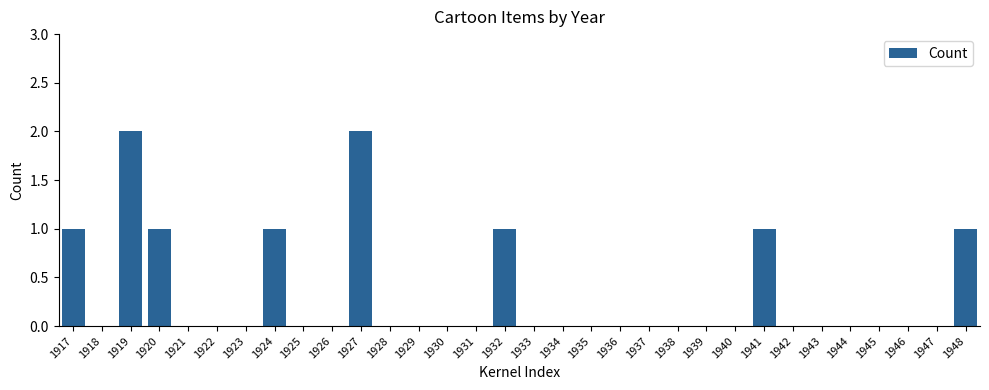

What is the greatest value displayed?

2